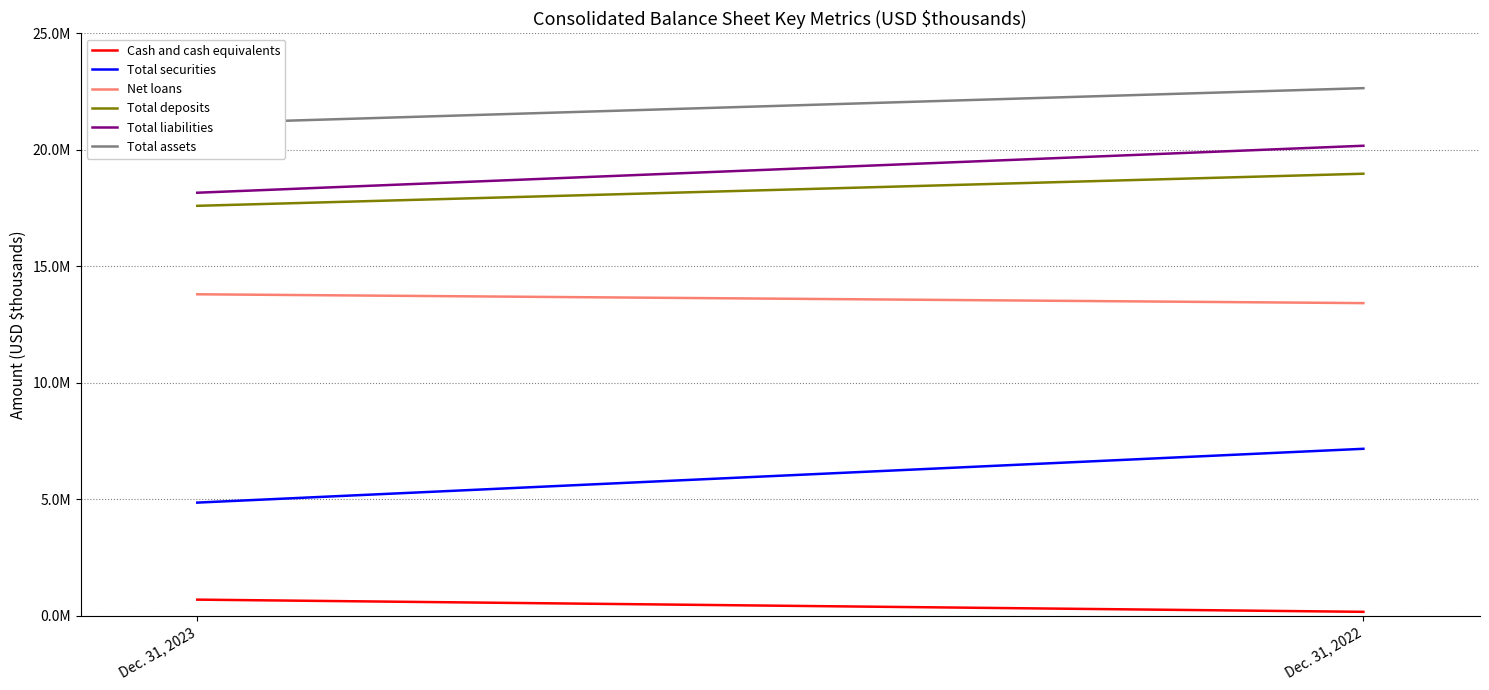

How many lines are shown in the chart?

6